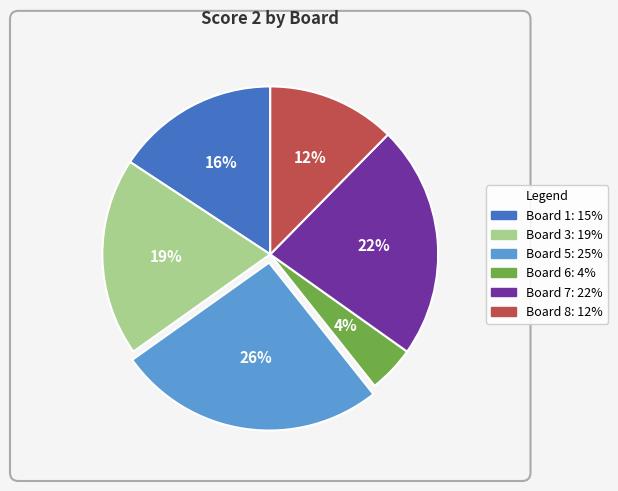

Is there any slice that represents more than half of the pie?

No